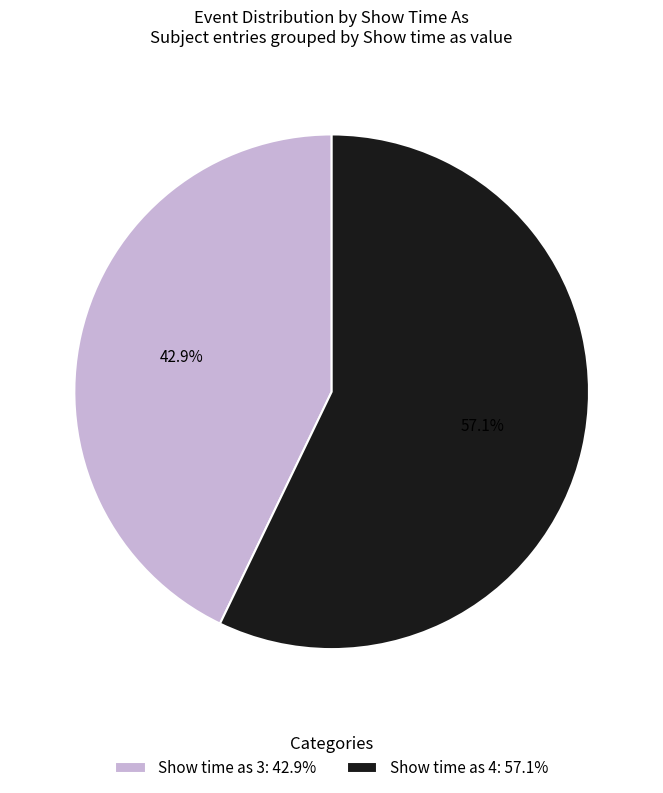

How much of the chart is everything except Show time as 4: 57.1%?

42.9%